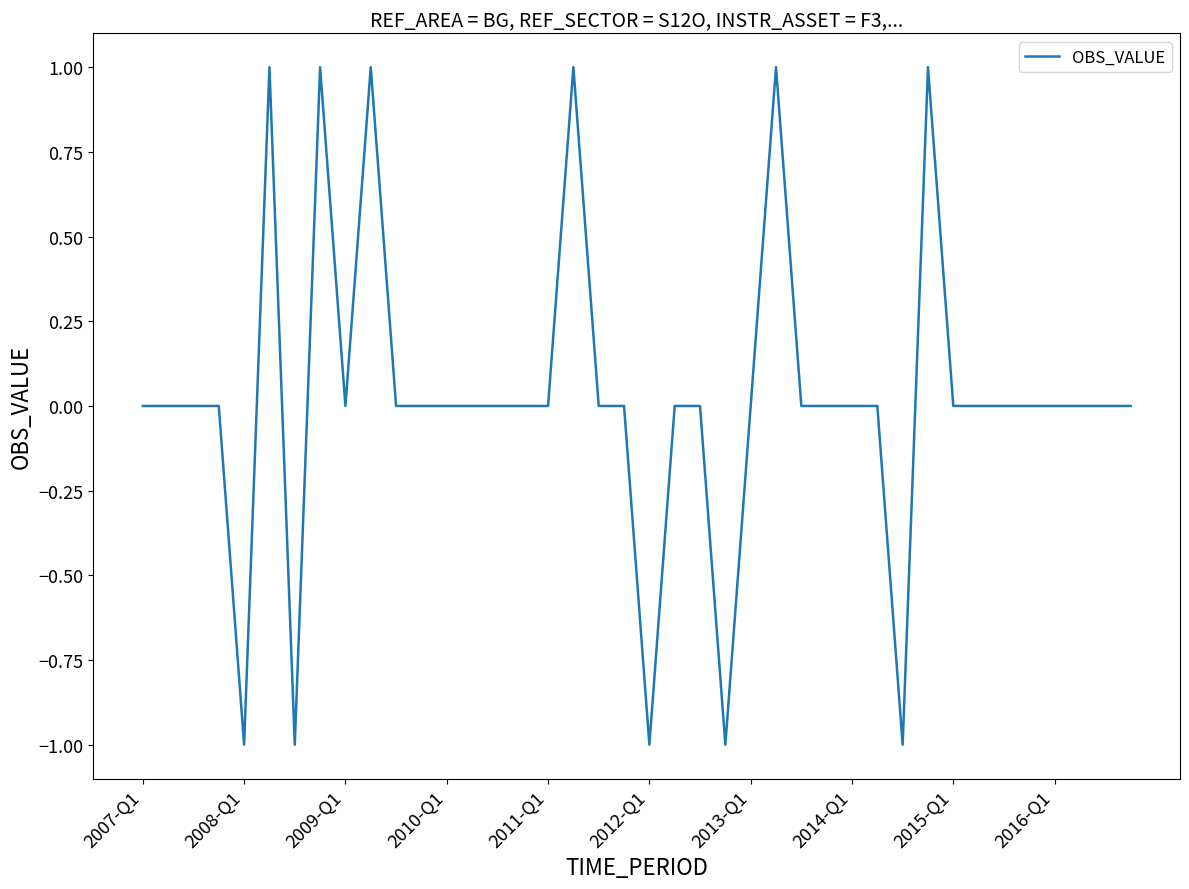

What is the minimum value shown in the chart?

-1